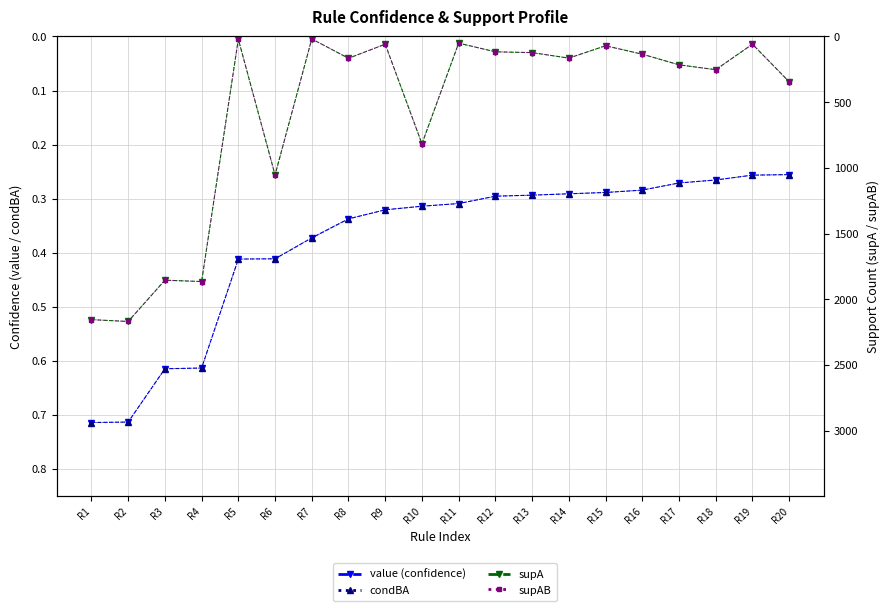

Reading left to right, list all the values displayed in this chart.

value (confidence): R1=0.7	R2=0.7	R3=0.6	R4=0.6	R5=0.4	R6=0.4	R7=0.4	R8=0.3	R9=0.3	R10=0.3	R11=0.3	R12=0.3	R13=0.3	R14=0.3	R15=0.3	R16=0.3	R17=0.3	R18=0.3	R19=0.3	R20=0.3
condBA: R1=0.7	R2=0.7	R3=0.6	R4=0.6	R5=0.4	R6=0.4	R7=0.4	R8=0.3	R9=0.3	R10=0.3	R11=0.3	R12=0.3	R13=0.3	R14=0.3	R15=0.3	R16=0.3	R17=0.3	R18=0.3	R19=0.3	R20=0.3
supA: R1=2155.0	R2=2169.0	R3=1855.0	R4=1865.0	R5=21.0	R6=1054.0	R7=19.0	R8=166.0	R9=59.0	R10=817.0	R11=51.0	R12=117.0	R13=123.0	R14=165.0	R15=71.0	R16=135.0	R17=216.0	R18=253.0	R19=59.0	R20=345.0
supAB: R1=2155.0	R2=2169.0	R3=1855.0	R4=1865.0	R5=21.0	R6=1054.0	R7=19.0	R8=166.0	R9=59.0	R10=817.0	R11=51.0	R12=117.0	R13=123.0	R14=165.0	R15=71.0	R16=135.0	R17=216.0	R18=253.0	R19=59.0	R20=345.0